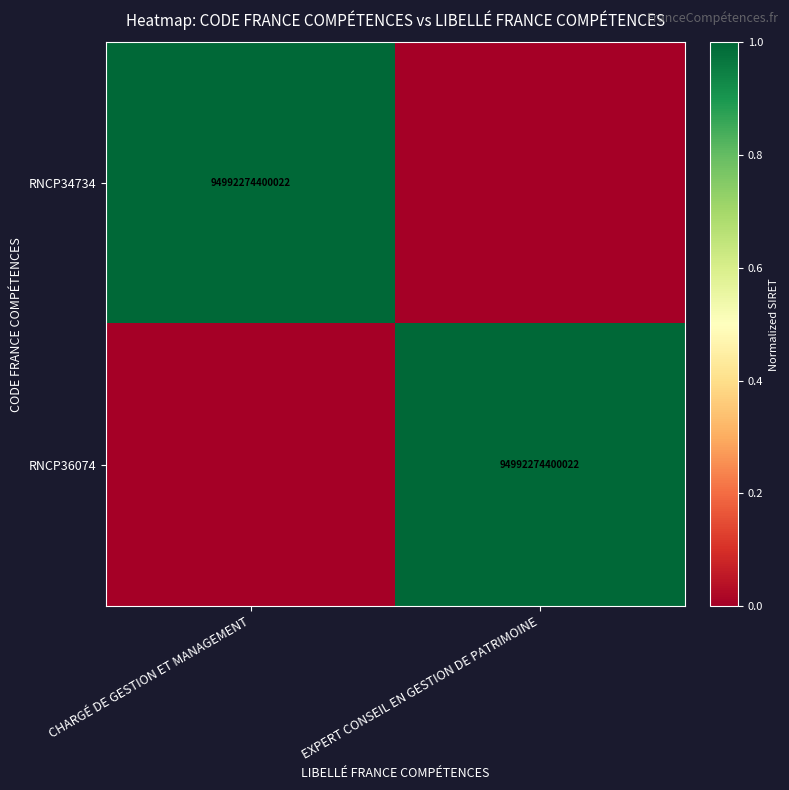

What is the greatest value displayed?

1